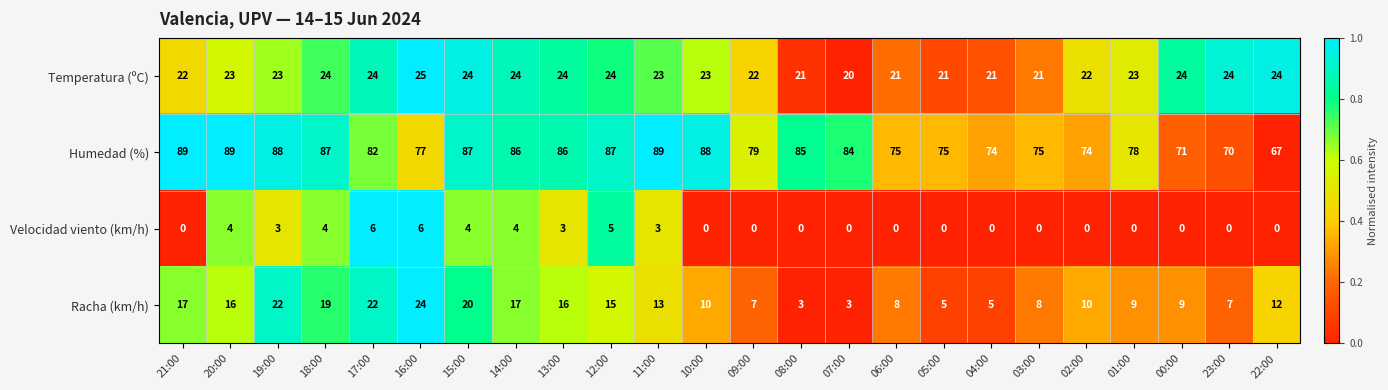

What is the difference between the second highest and second lowest values in the Velocidad viento (km/h) series?

6